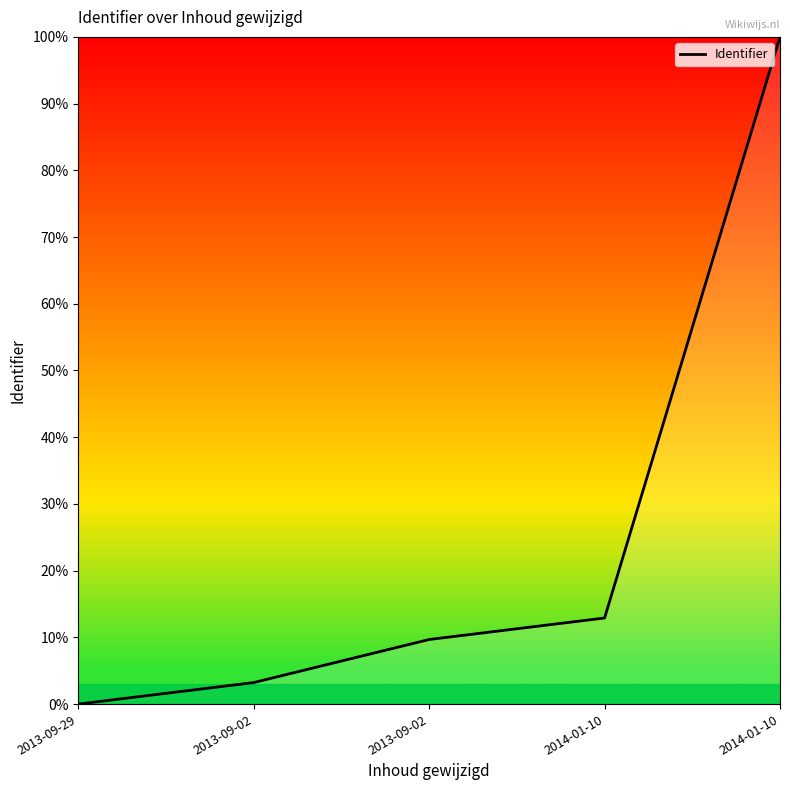

How many values exceed 9?

3